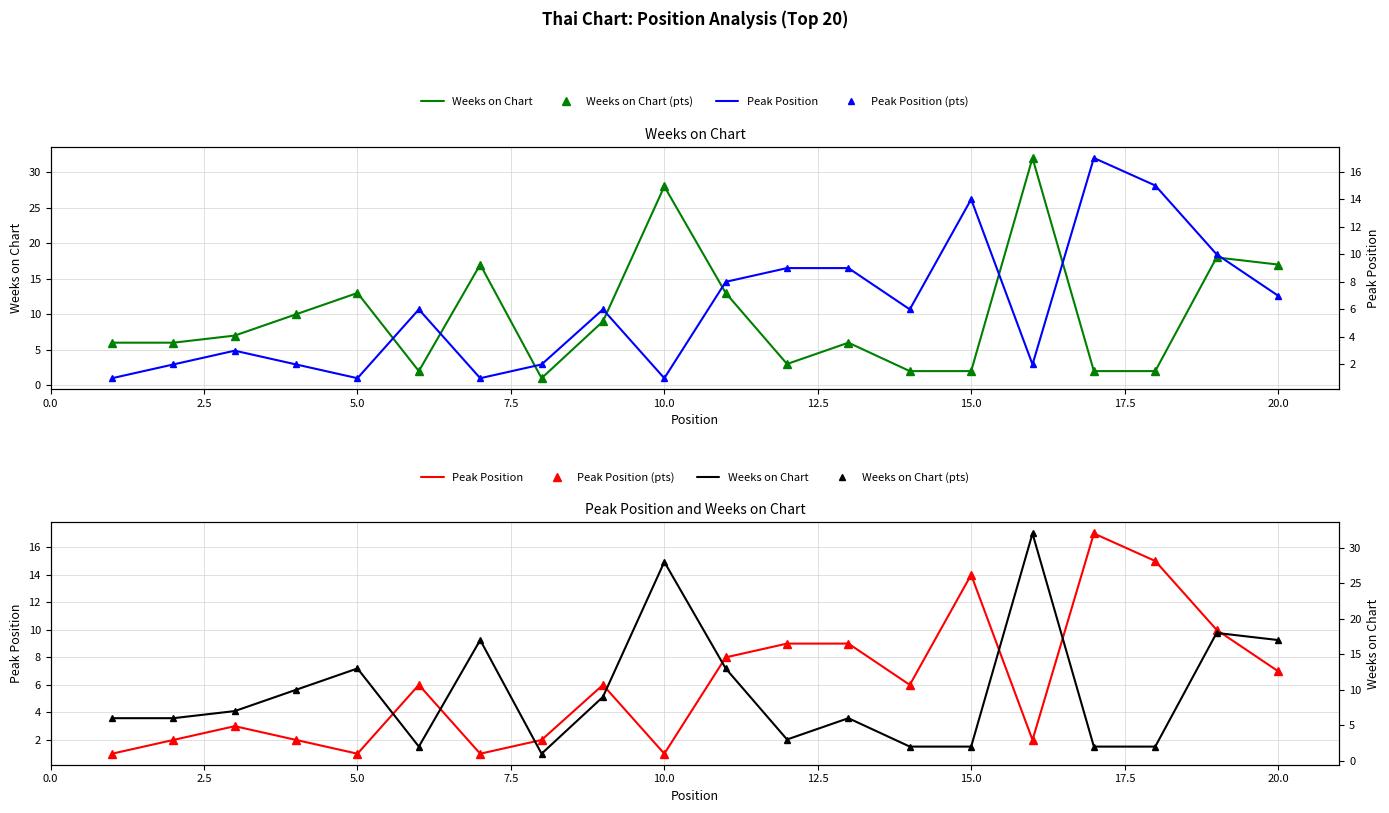

What are all the series names shown in the legend?

Weeks on Chart, Weeks on Chart (pts), Peak Position, Peak Position (pts)